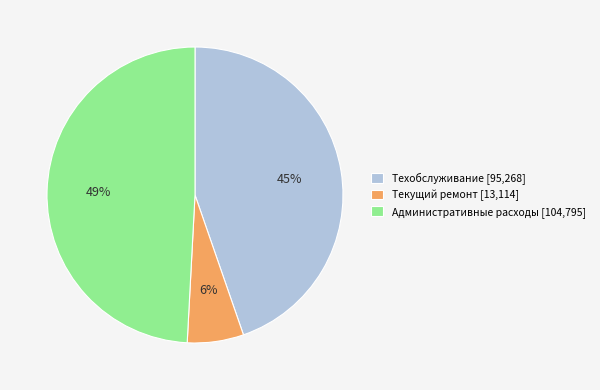

Rank the categories by value from highest to lowest.

Административные расходы, Техобслуживание, Текущий ремонт